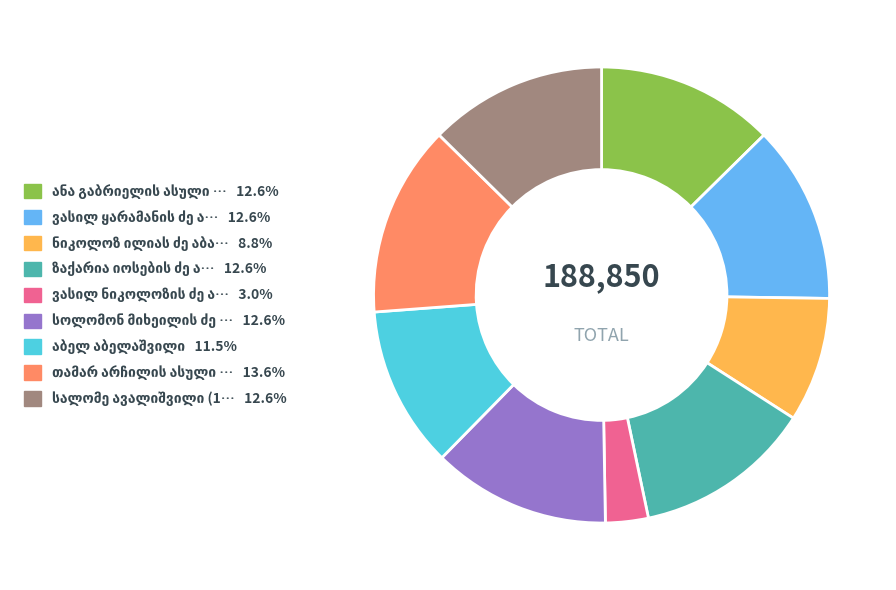

Is there any slice that represents more than half of the pie?

No